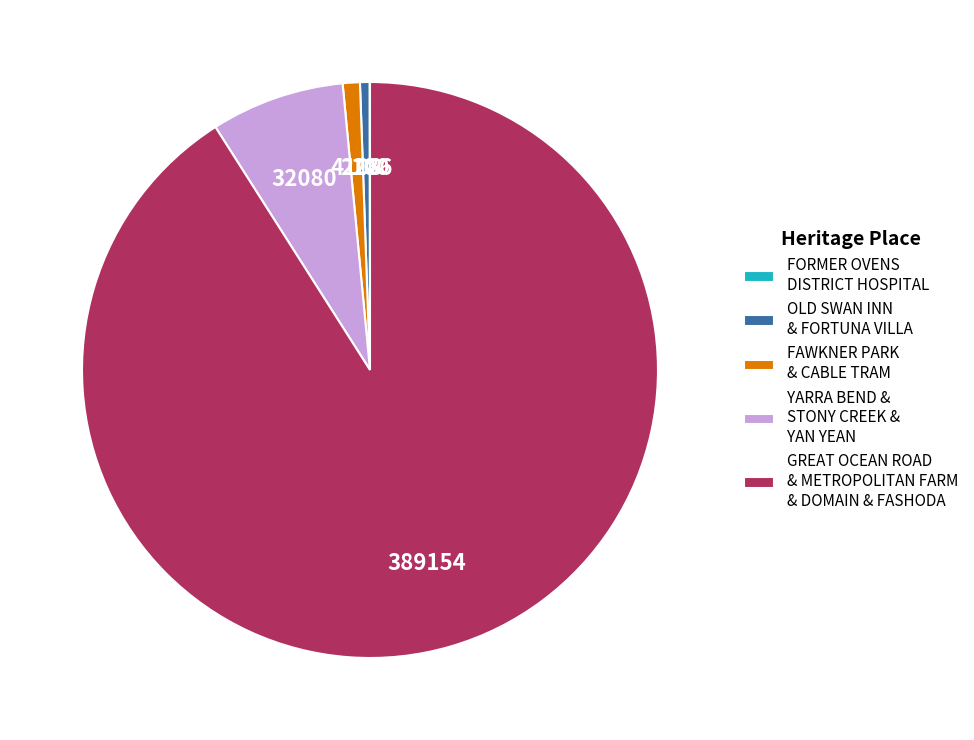

Do YARRA BEND & STONY CREEK & YAN YEAN and FAWKNER PARK & CABLE TRAM together represent more than half of the pie?

No